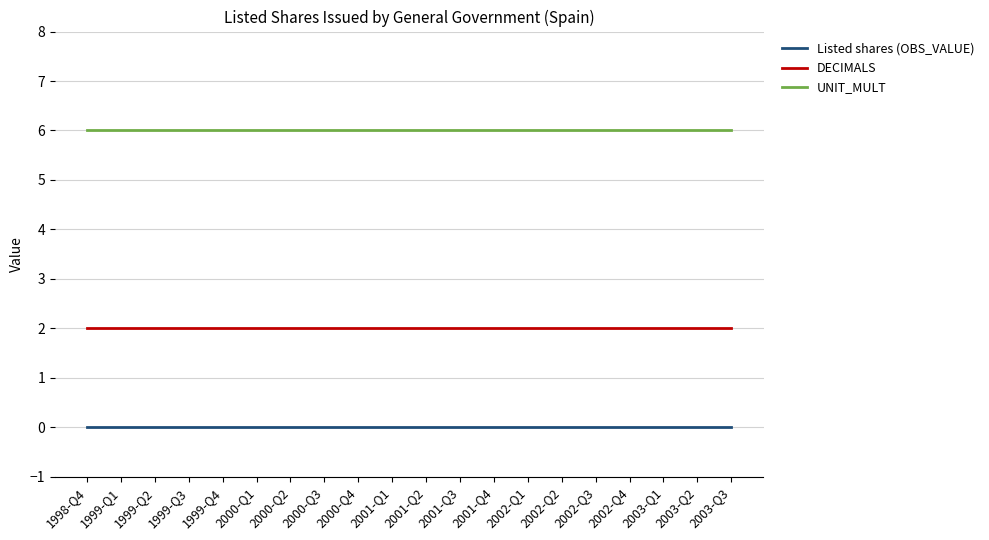

Reading right to left, extract all data points from this chart.

Listed shares (OBS_VALUE): 2003-Q3=0	2003-Q2=0	2003-Q1=0	2002-Q4=0	2002-Q3=0	2002-Q2=0	2002-Q1=0	2001-Q4=0	2001-Q3=0	2001-Q2=0	2001-Q1=0	2000-Q4=0	2000-Q3=0	2000-Q2=0	2000-Q1=0	1999-Q4=0	1999-Q3=0	1999-Q2=0	1999-Q1=0	1998-Q4=0
DECIMALS: 2003-Q3=2	2003-Q2=2	2003-Q1=2	2002-Q4=2	2002-Q3=2	2002-Q2=2	2002-Q1=2	2001-Q4=2	2001-Q3=2	2001-Q2=2	2001-Q1=2	2000-Q4=2	2000-Q3=2	2000-Q2=2	2000-Q1=2	1999-Q4=2	1999-Q3=2	1999-Q2=2	1999-Q1=2	1998-Q4=2
UNIT_MULT: 2003-Q3=6	2003-Q2=6	2003-Q1=6	2002-Q4=6	2002-Q3=6	2002-Q2=6	2002-Q1=6	2001-Q4=6	2001-Q3=6	2001-Q2=6	2001-Q1=6	2000-Q4=6	2000-Q3=6	2000-Q2=6	2000-Q1=6	1999-Q4=6	1999-Q3=6	1999-Q2=6	1999-Q1=6	1998-Q4=6